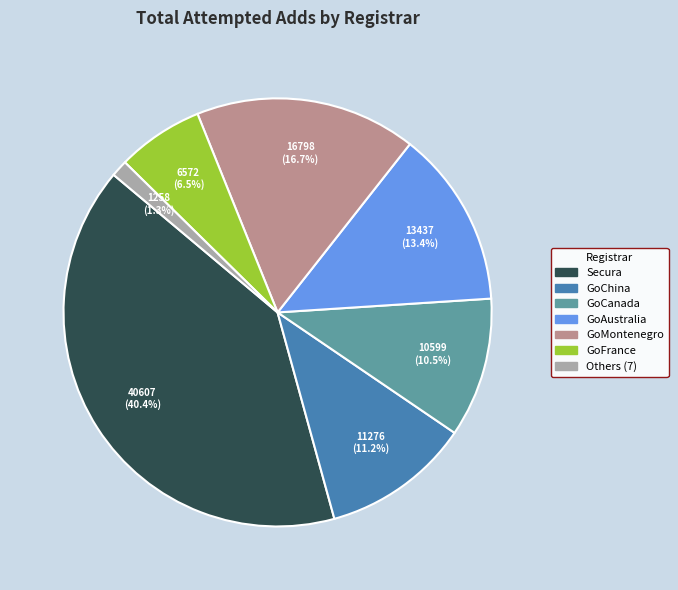

How many segments does this pie chart have?

7